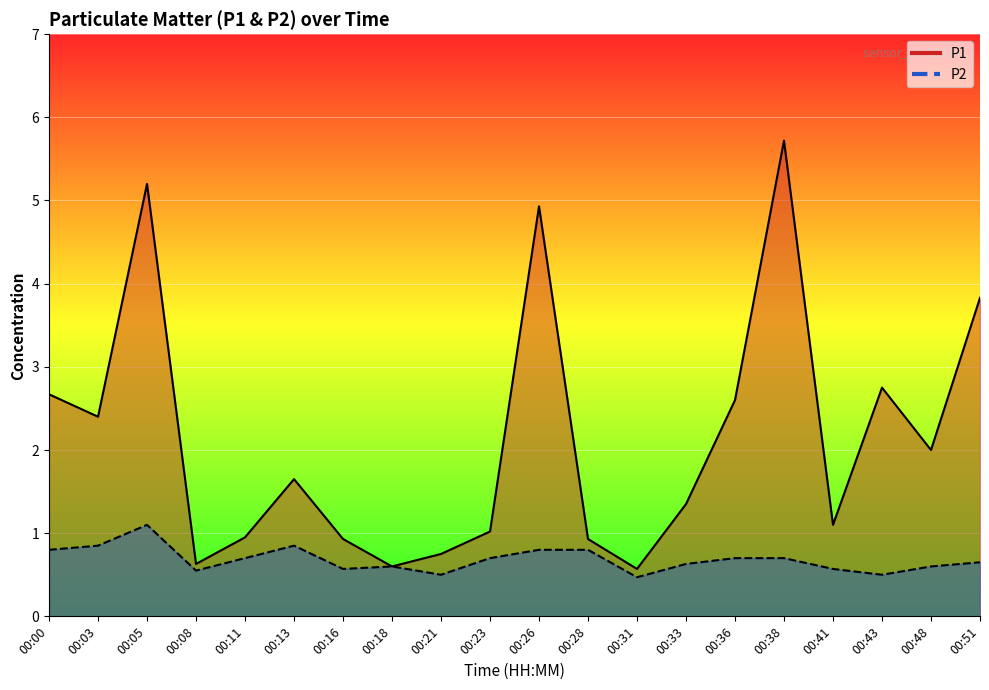

What is the minimum value shown in the chart?

0.5